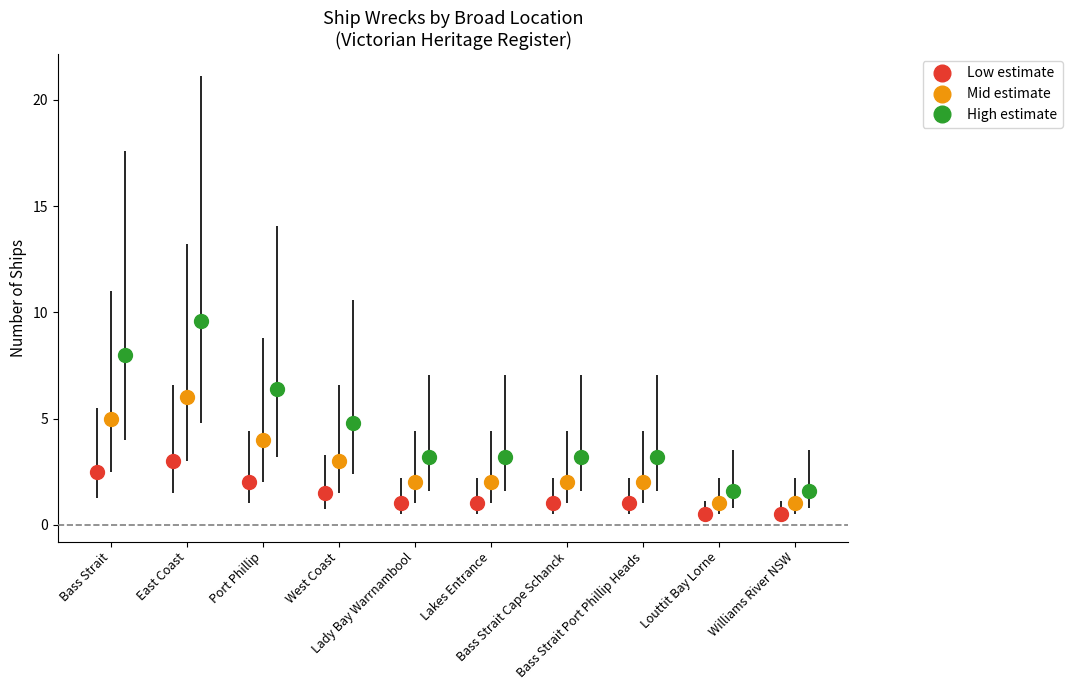

What position from the right is Williams River NSW?

1